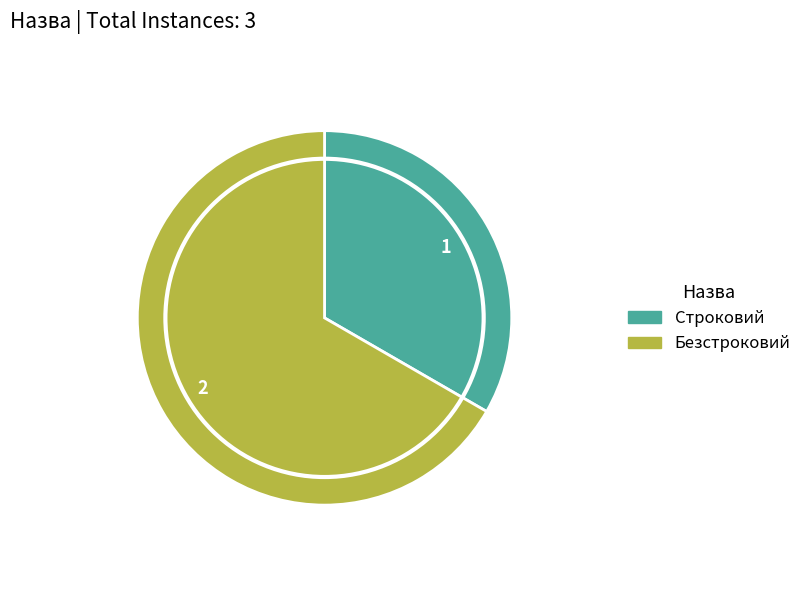

Is there any slice that represents more than half of the pie?

Yes